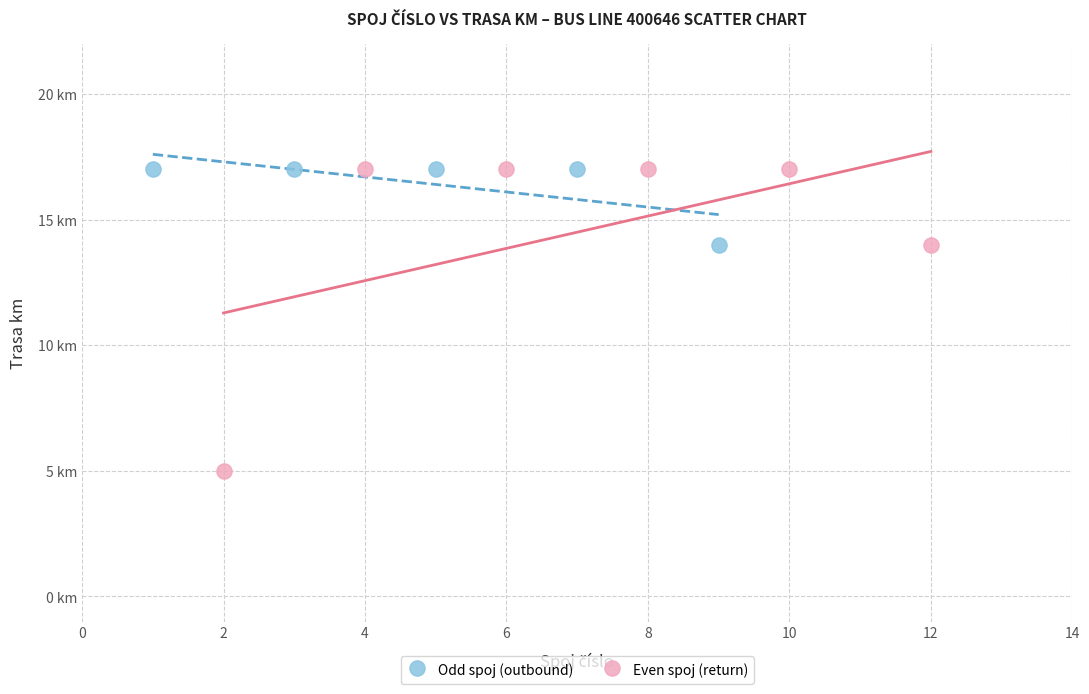

What are all the series names shown in the legend?

Odd spoj (outbound), Even spoj (return)